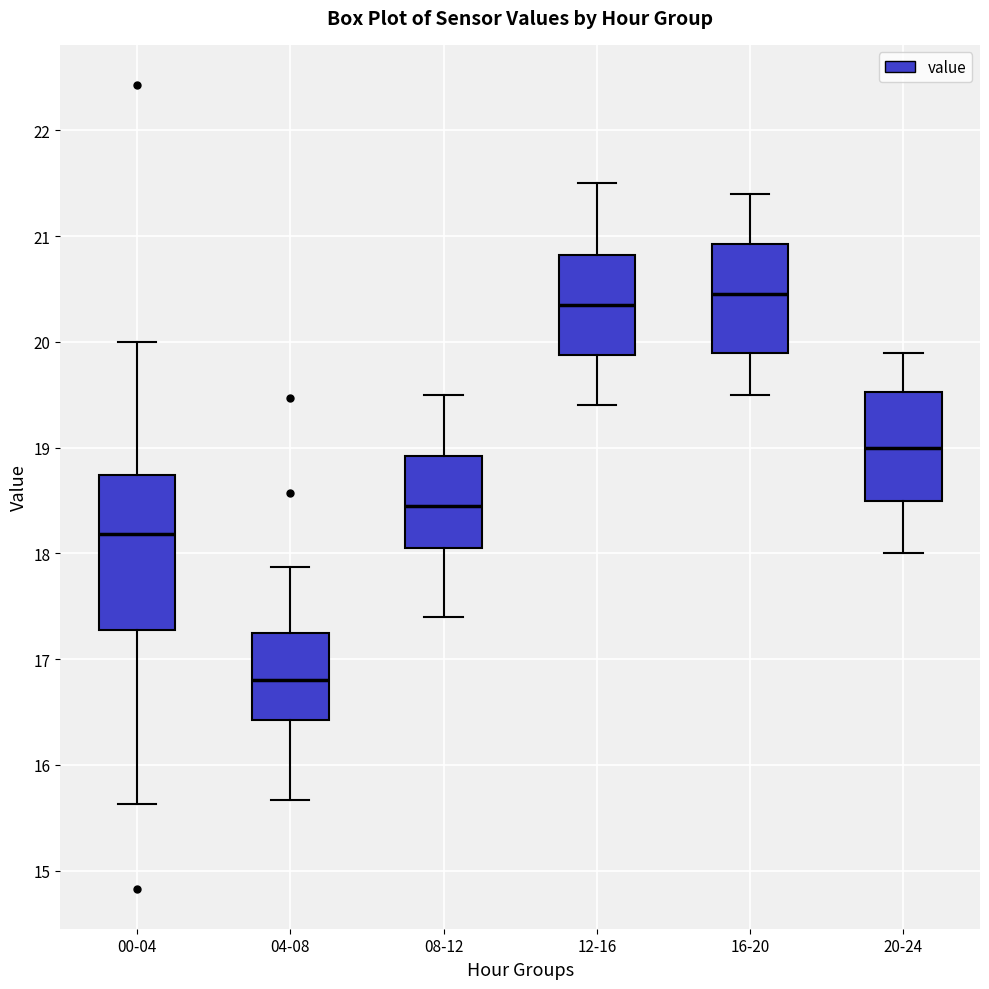

Where does the lower whisker of the box for 20-24 end on the y-axis? The values are not printed on the chart, so give them approximately, as read against the axis.

18.0